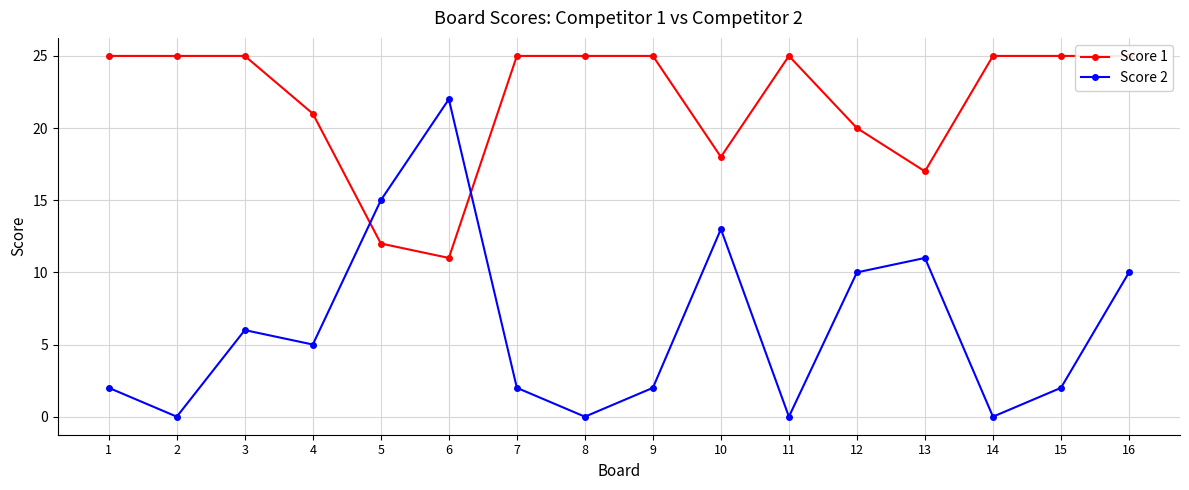

How many times do Score 1 and Score 2 cross each other?

2